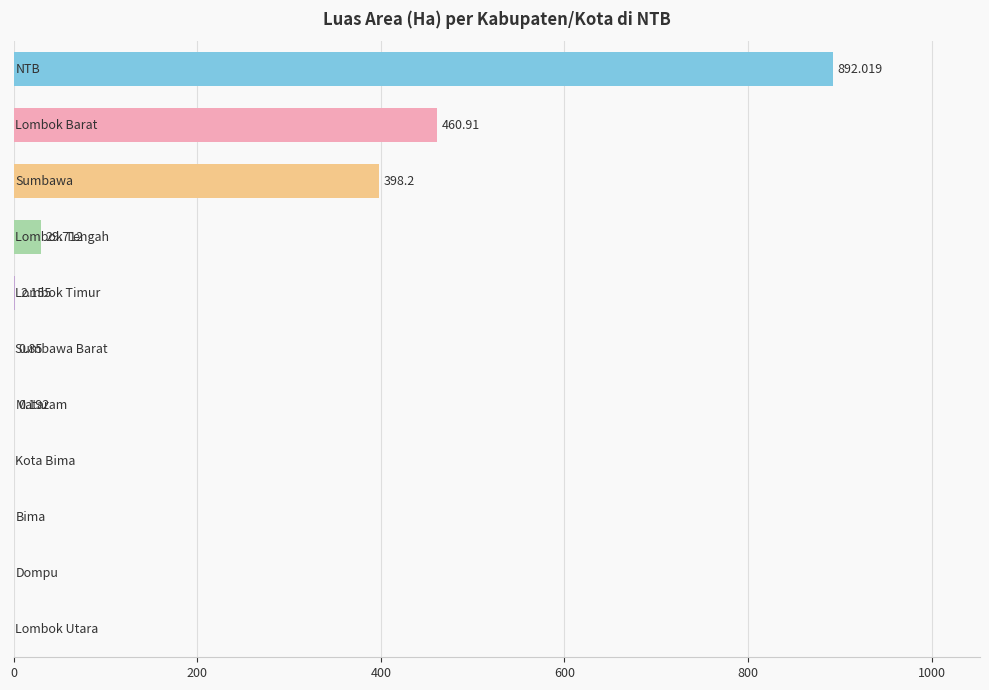

What is the difference between the maximum and minimum values?

892.0